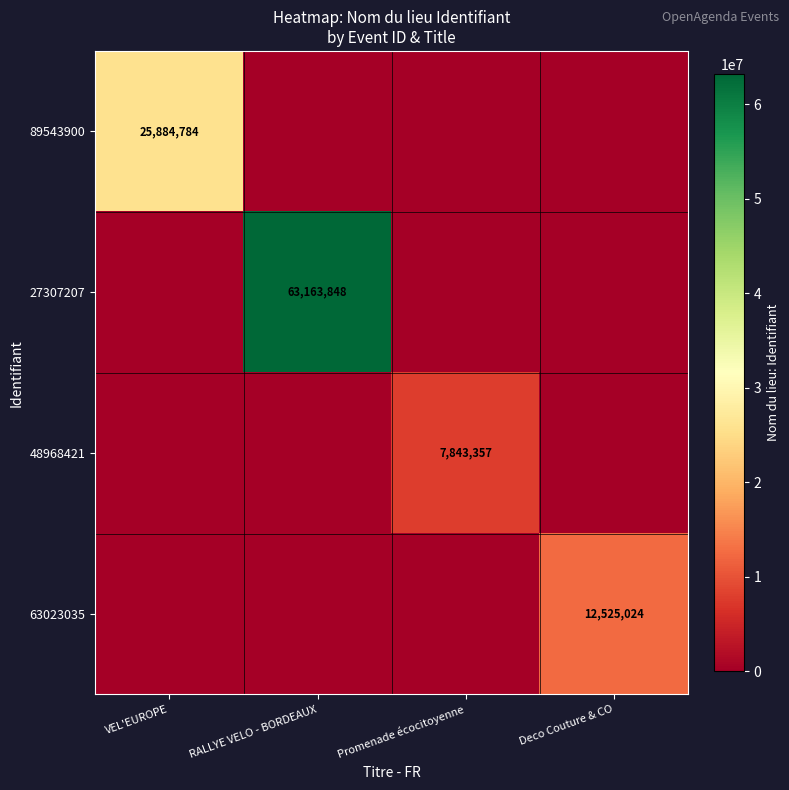

Which series has the largest total across all categories?

27307207